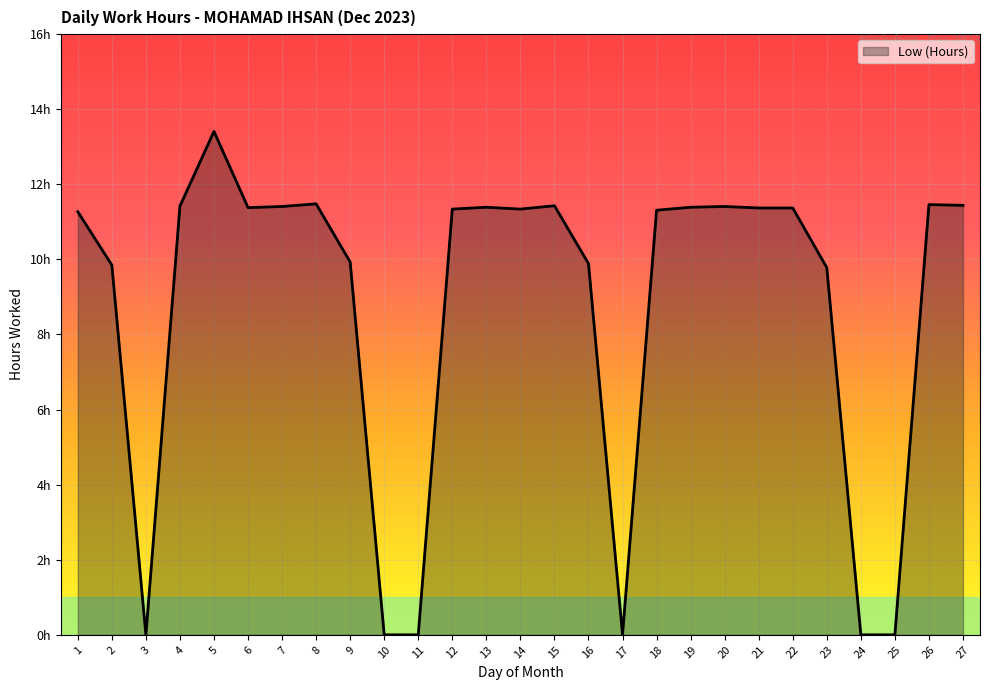

The chart shows a value of 4.9 at 2. True or false?

False